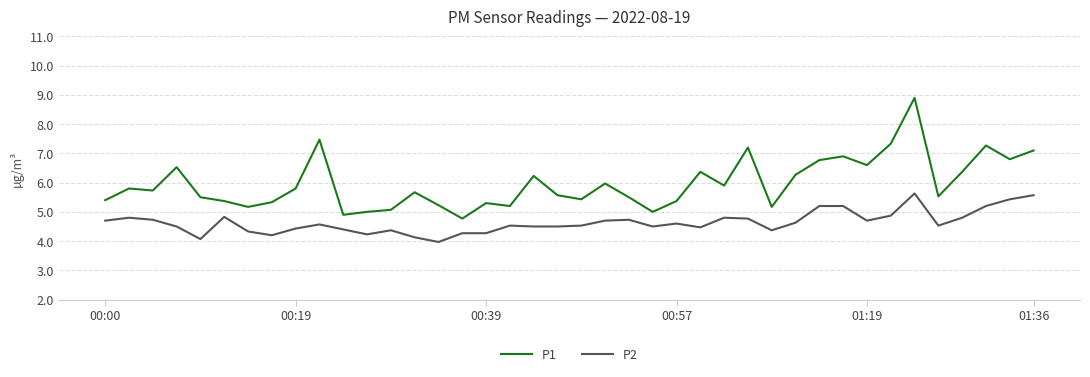

Which series has the largest total across all categories?

P1